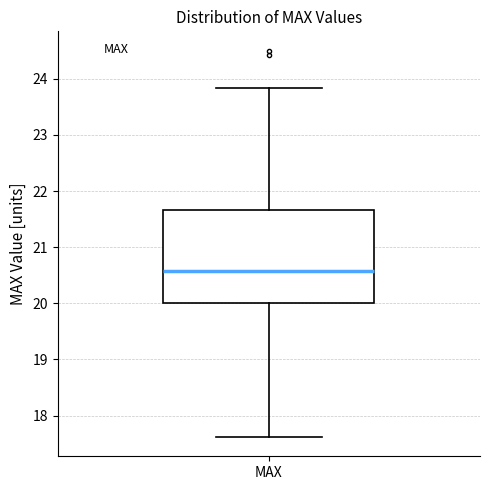

Read this box plot against the y-axis: the position of the median line, the range covered by the box, and the ends of both whiskers. The values are not printed on the chart, so give them approximately, as read against the axis.

median 20.6, box 20.0 to 21.7, whiskers 17.6 to 23.8